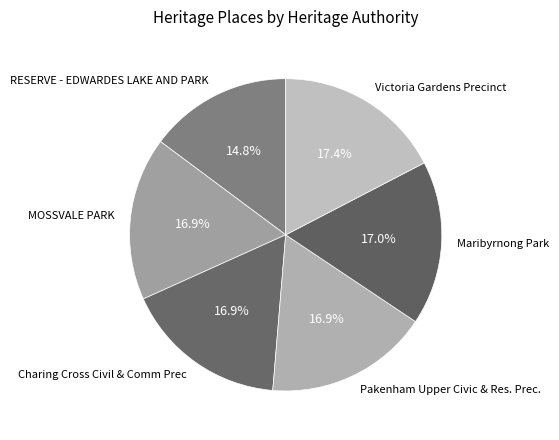

What is the smallest slice in the pie chart?

RESERVE - EDWARDES LAKE AND PARK